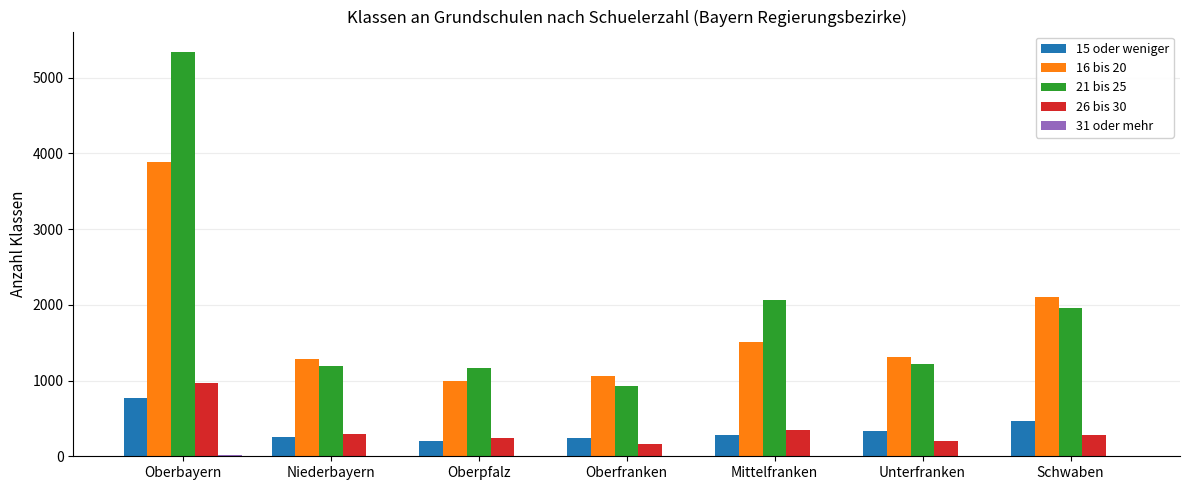

The 21 bis 25 series shows 1165 at Oberpfalz. True or false?

True